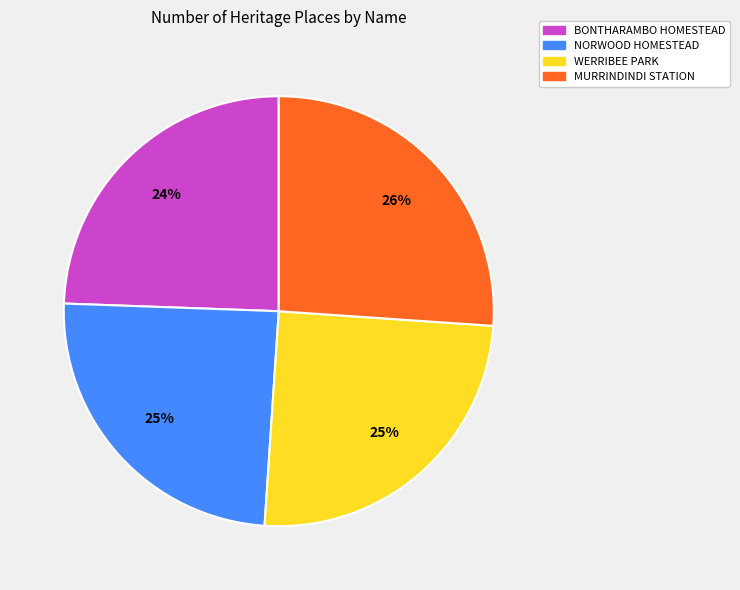

What percentage is the WERRIBEE PARK slice, to the nearest percent?

25%